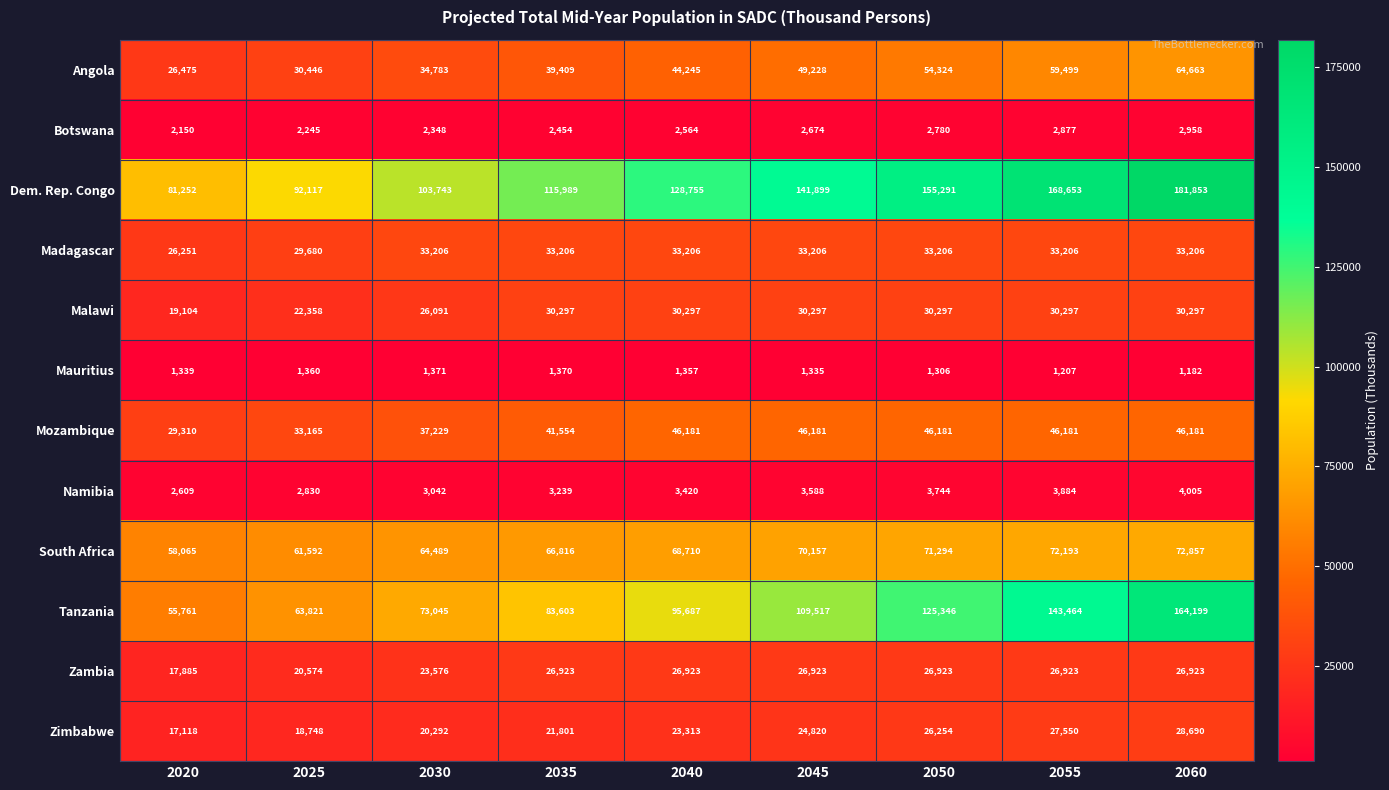

Count the Zambia values in the range 23576 to 26923.

7